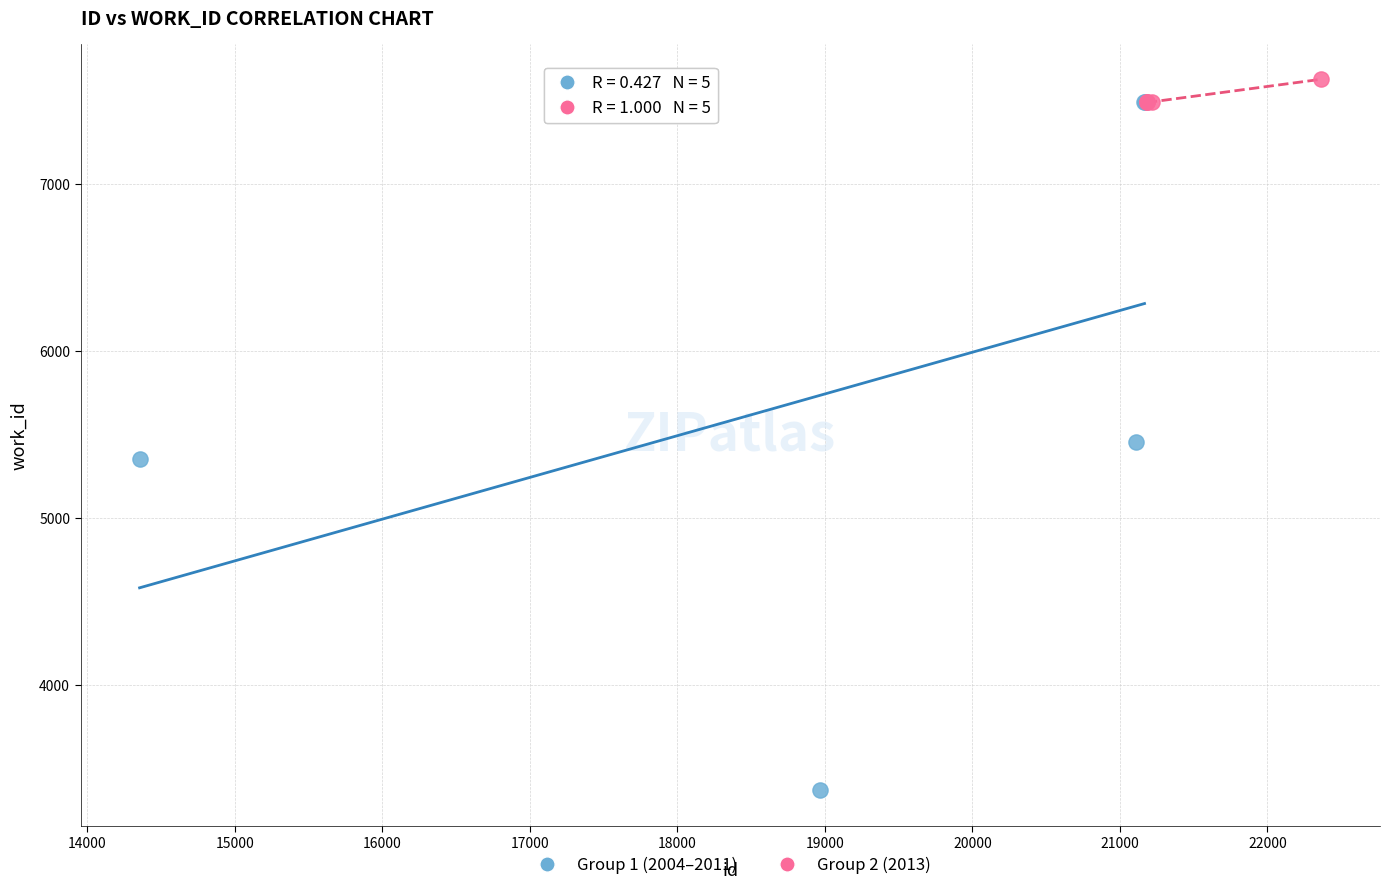

Which series reaches the minimum Y coordinate?

Group 1 (2004–2011)